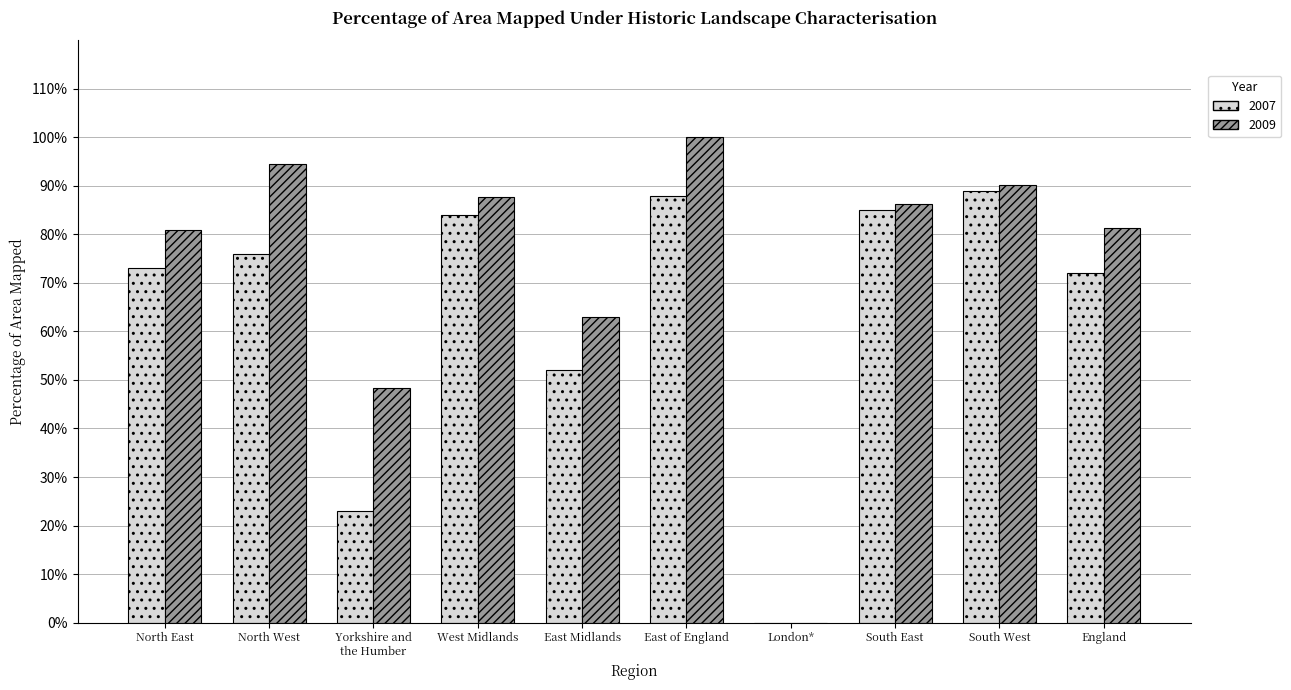

What are all the series names shown in the legend?

2007, 2009